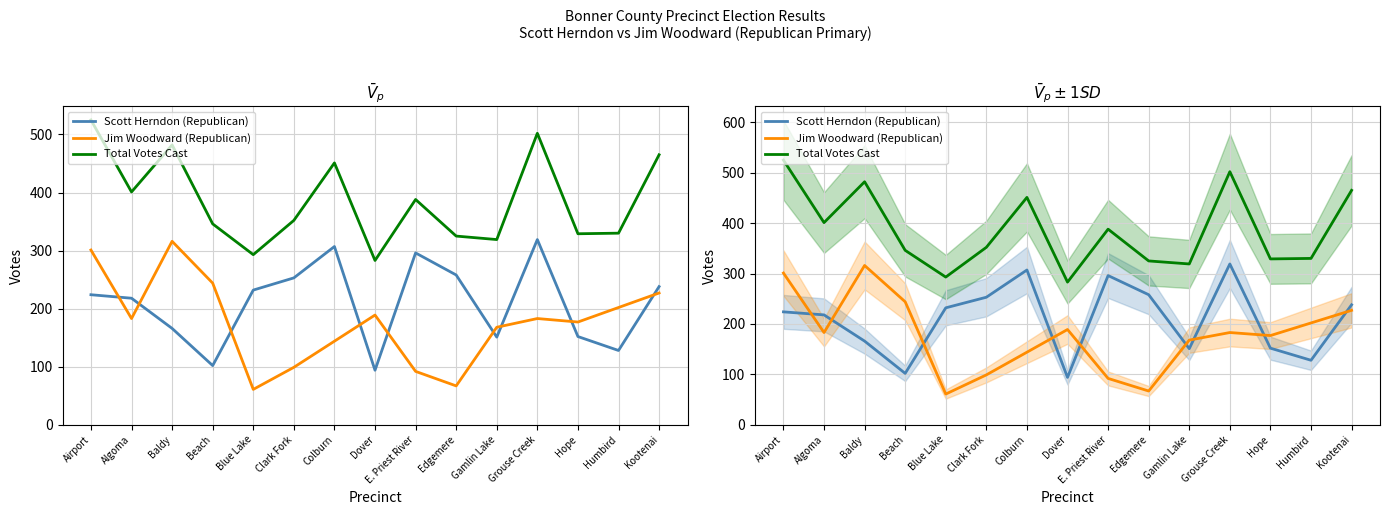

What is the label of the 11th point from the left?

Gamlin Lake